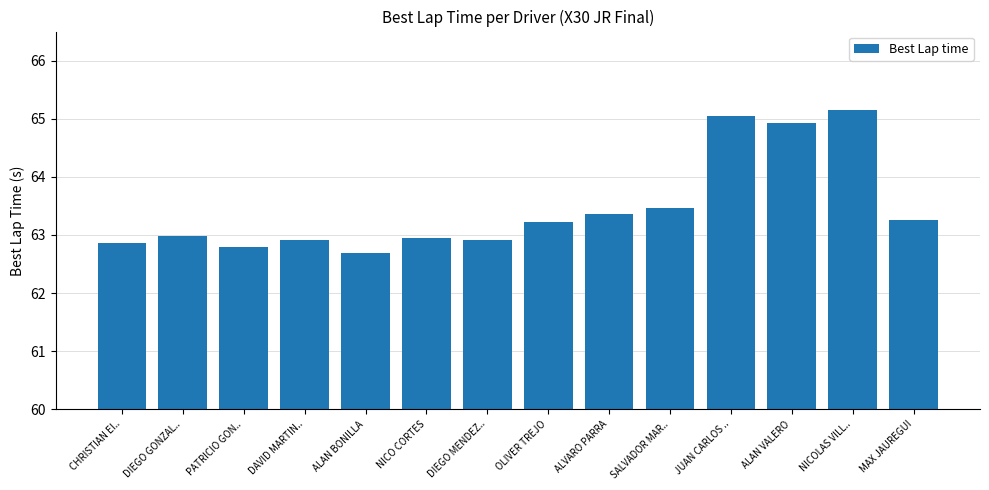

True or false: the data shows 42.2 at ALAN VALERO.

False